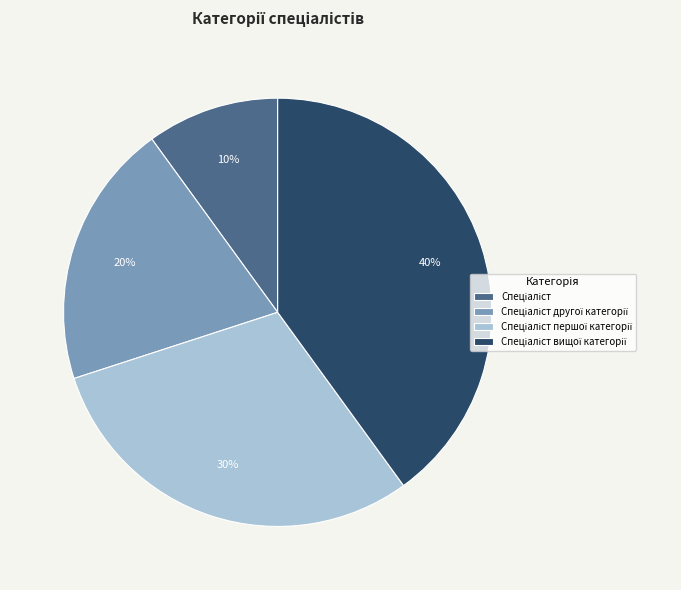

Is there any slice that represents more than half of the pie?

No